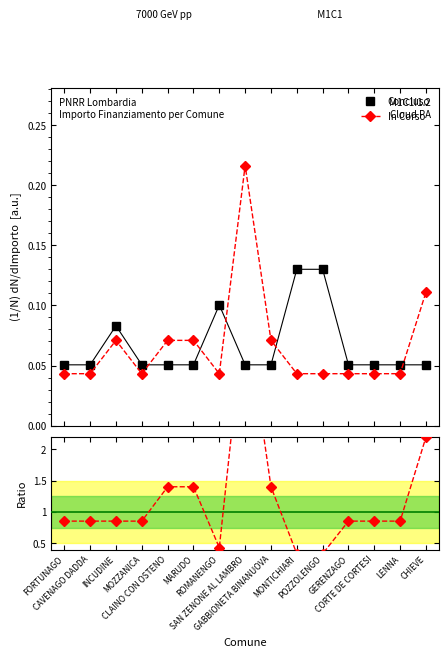

List the labels in order of In Corso / Concluso value, largest first.

SAN ZENONE AL LAMBRO, CHIEVE, CLAINO CON OSTENO, MARUDO, GABBIONETA BINANUOVA, FORTUNAGO, CAVENAGO DADDA, MOZZANICA, GERENZAGO, CORTE DE CORTESI, LENNA, INCUDINE, ROMANENGO, MONTICHIARI, POZZOLENGO